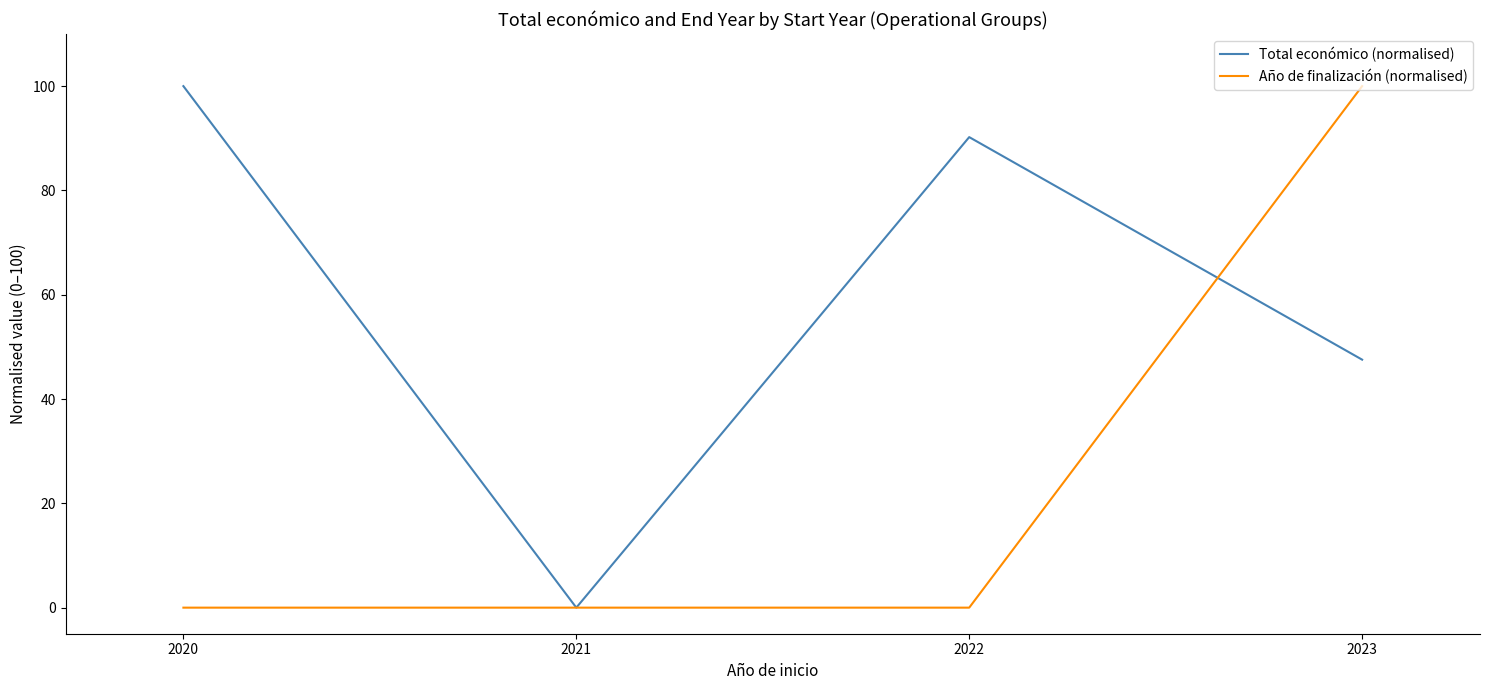

Rank the series by their average value, from highest to lowest.

Total económico (normalised), Año de finalización (normalised)